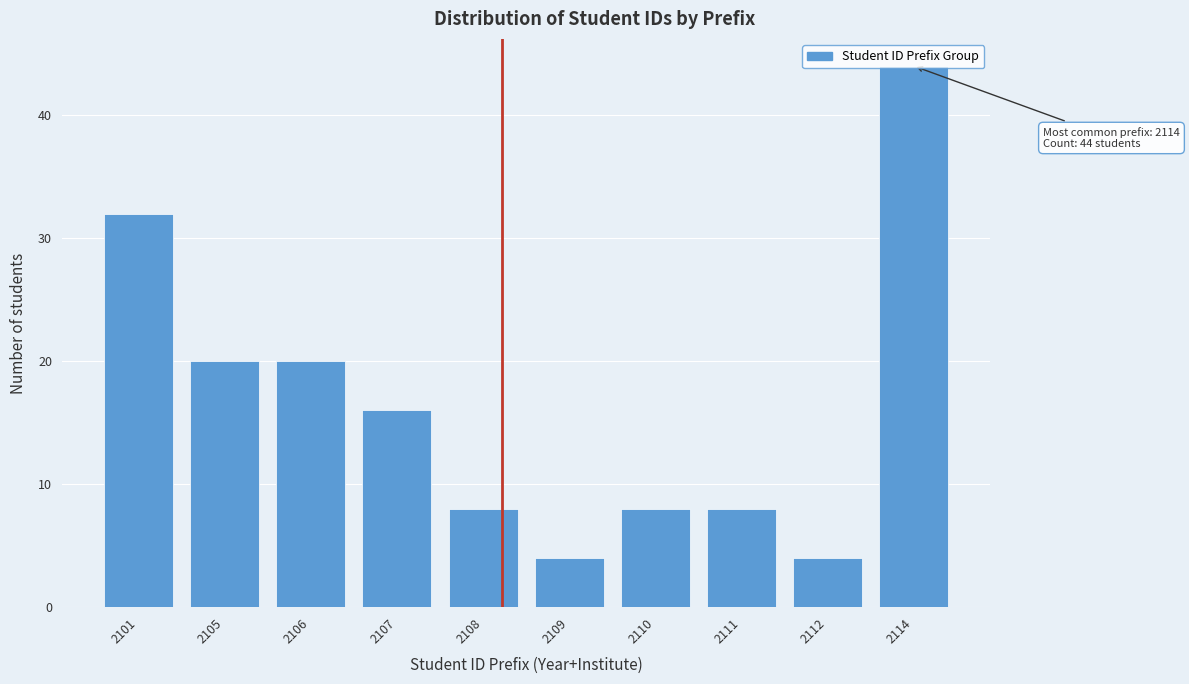

What is the difference between the maximum and second lowest values?

40